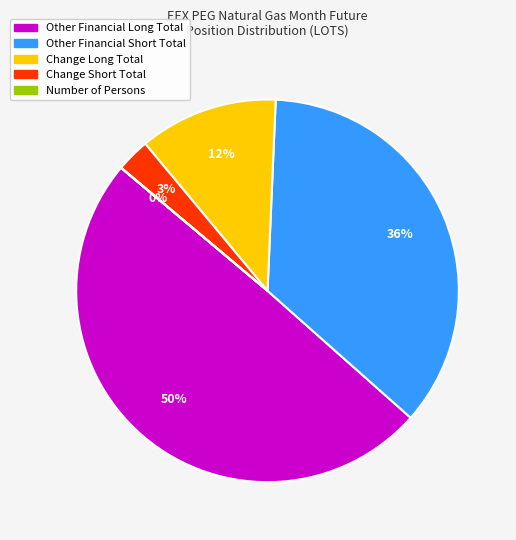

Is the sum of Change Short Total and Other Financial Short Total greater than half?

No